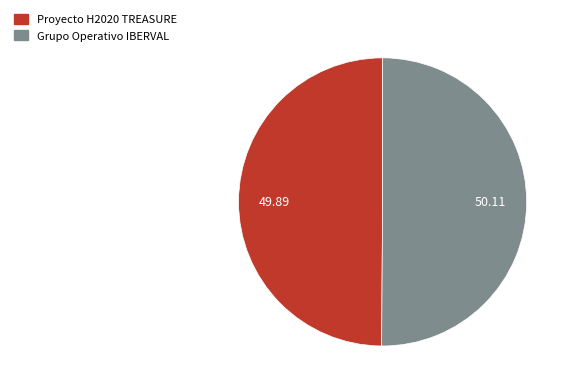

Do Proyecto H2020 TREASURE and Grupo Operativo IBERVAL together represent more than half of the pie?

Yes